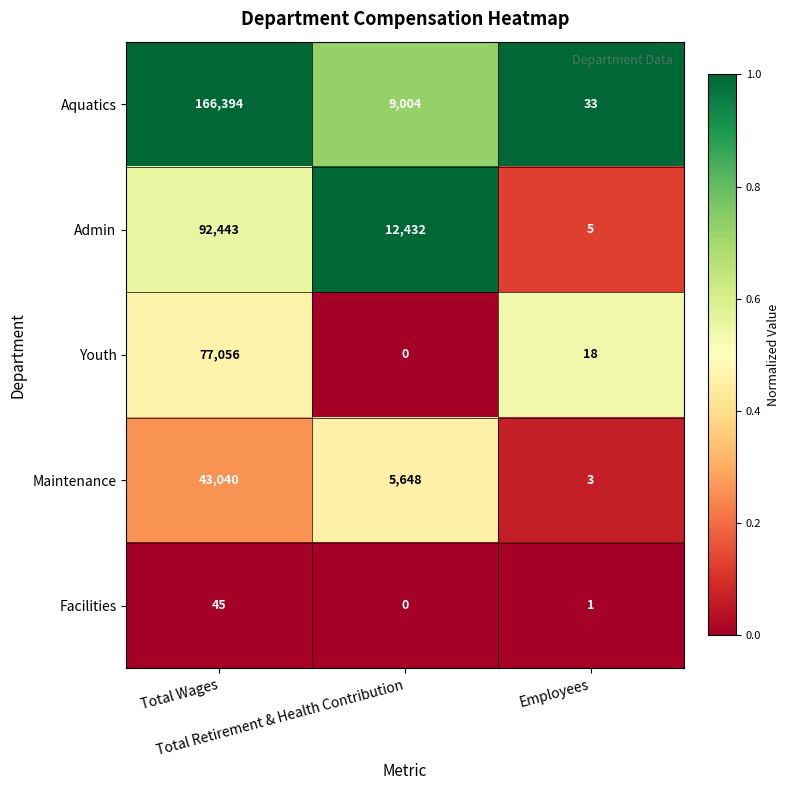

At Total Wages, list the series in order from largest to smallest.

Aquatics, Admin, Youth, Maintenance, Facilities